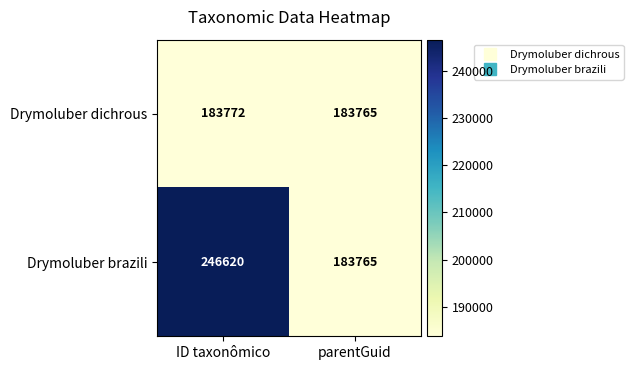

How many categories are shown in the chart?

2